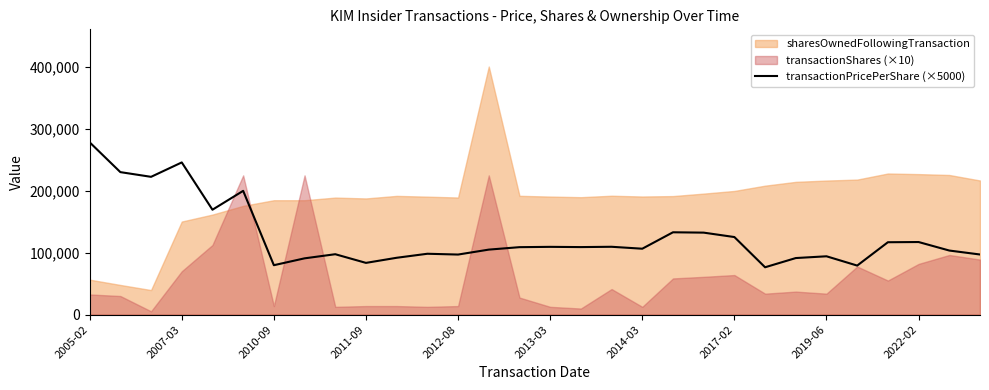

Is it true that the value at 2019-06 is 147743.4?

False